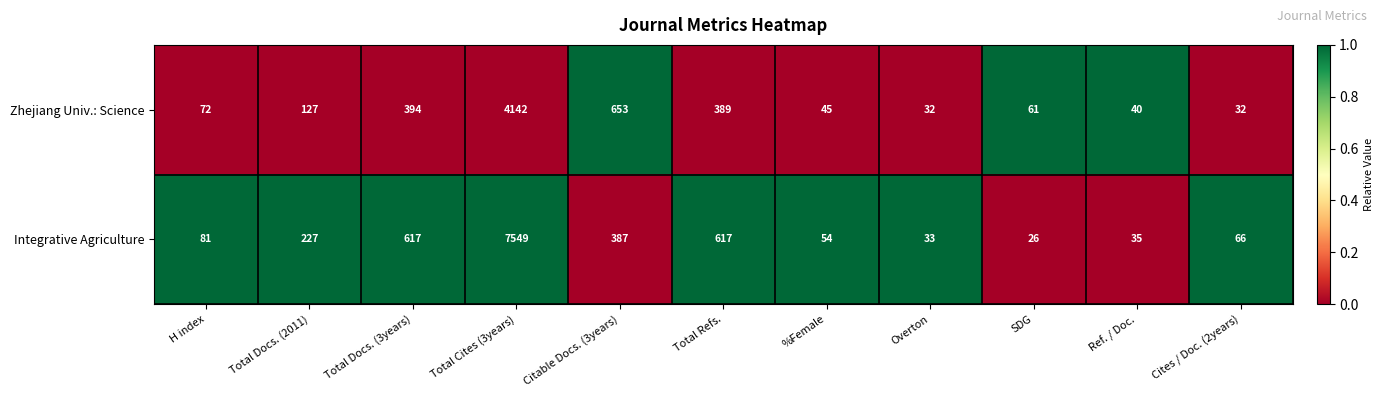

The Zhejiang Univ.: Science series shows 389 at Total Refs.. True or false?

True